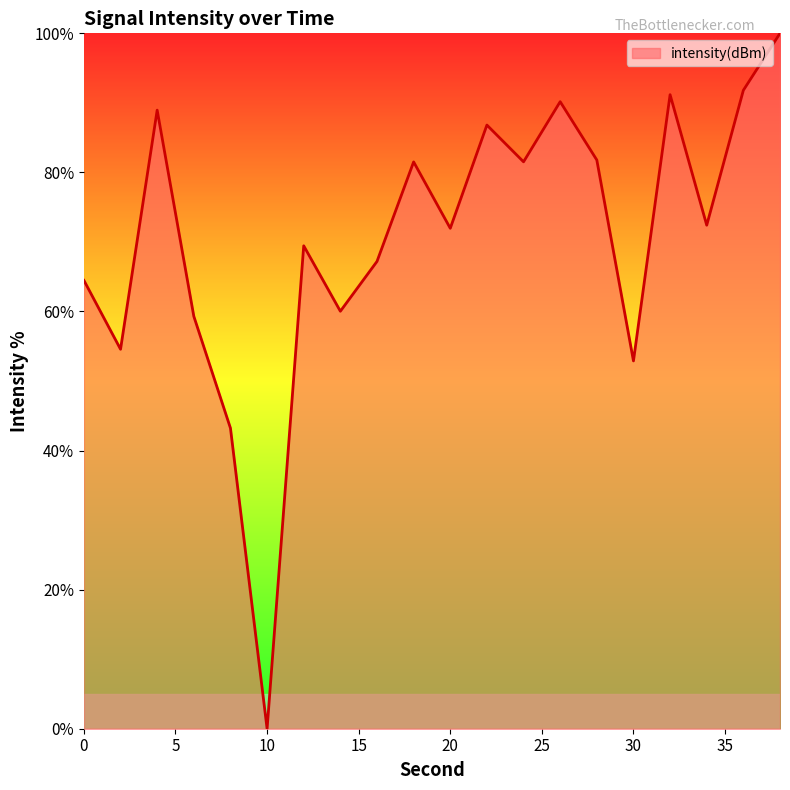

Reading left to right, what are all the values shown in this chart?

0=64.5	2=54.6	4=89.0	6=59.3	8=43.2	10=0.0	12=69.4	14=60.0	16=67.2	18=81.5	20=72.0	22=86.8	24=81.5	26=90.2	28=81.8	30=52.9	32=91.2	34=72.4	36=91.8	38=100.0